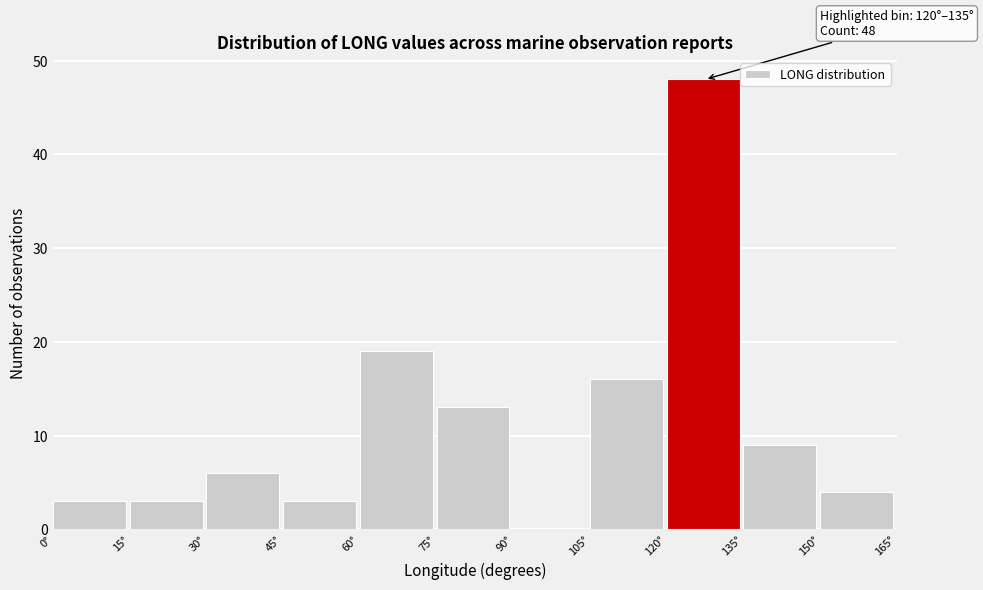

Over which range of the x-axis is the bar tallest?

120 to 135